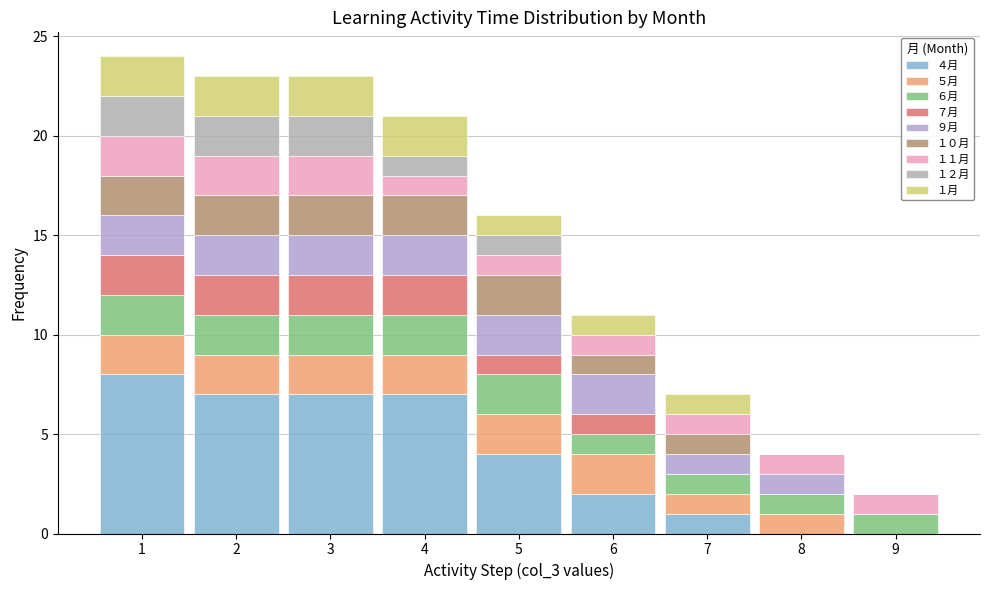

Which range on the x-axis has the tallest stacked bar (by total height)?

0.5 to 1.5